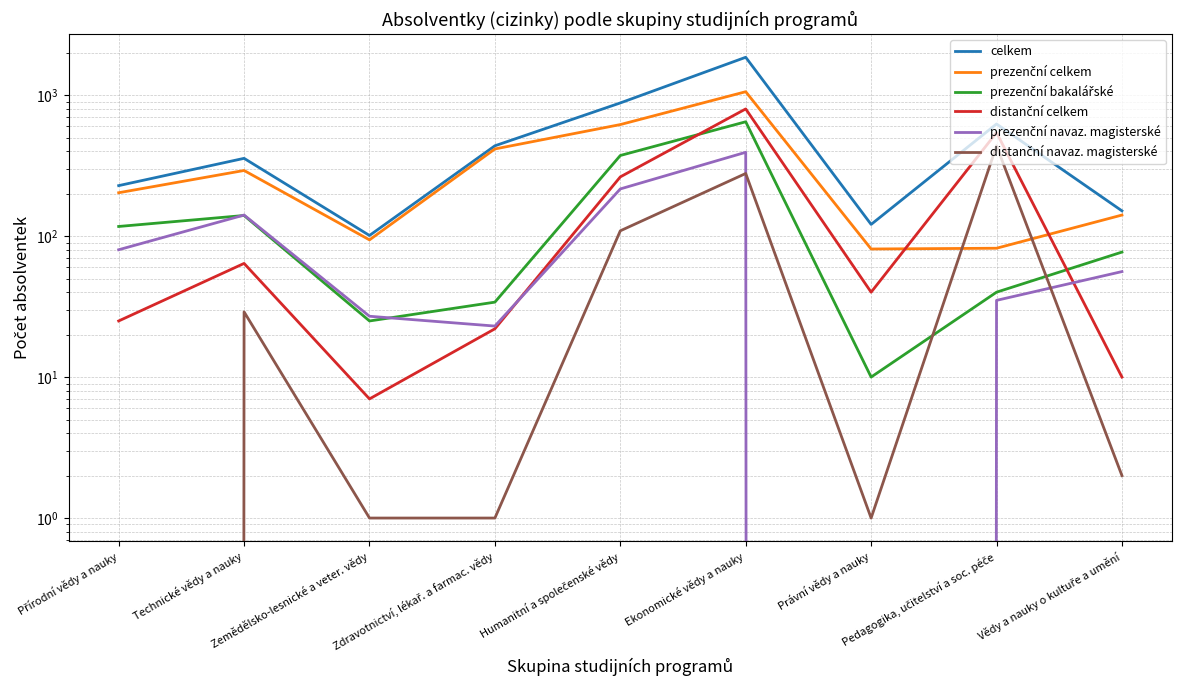

The prezenční navaz. magisterské series shows 27 at Zemědělsko-lesnické a veter. vědy. True or false?

True